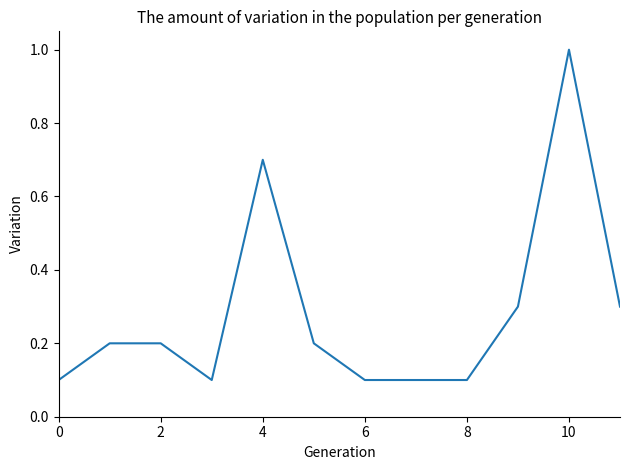

What is the greatest value displayed?

1.0